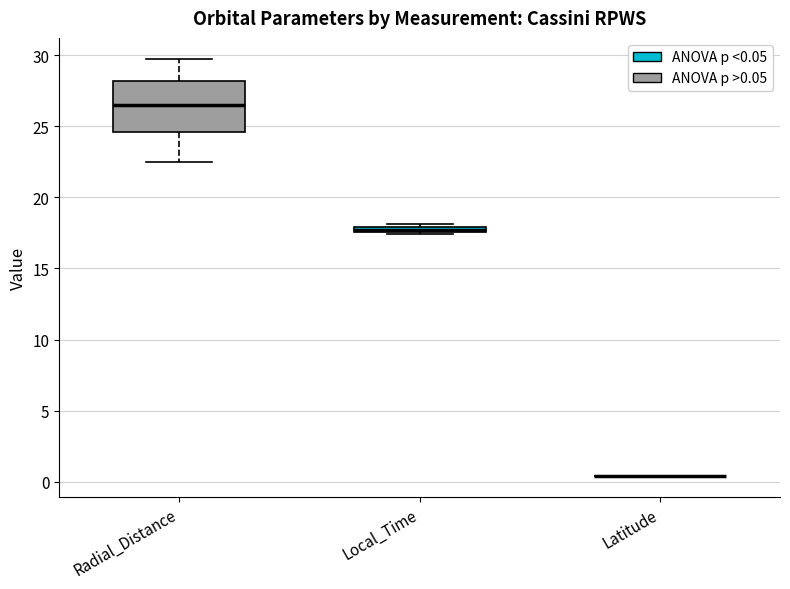

Where does the median line of the box for Radial_Distance sit on the y-axis? The values are not printed on the chart, so give them approximately, as read against the axis.

26.5